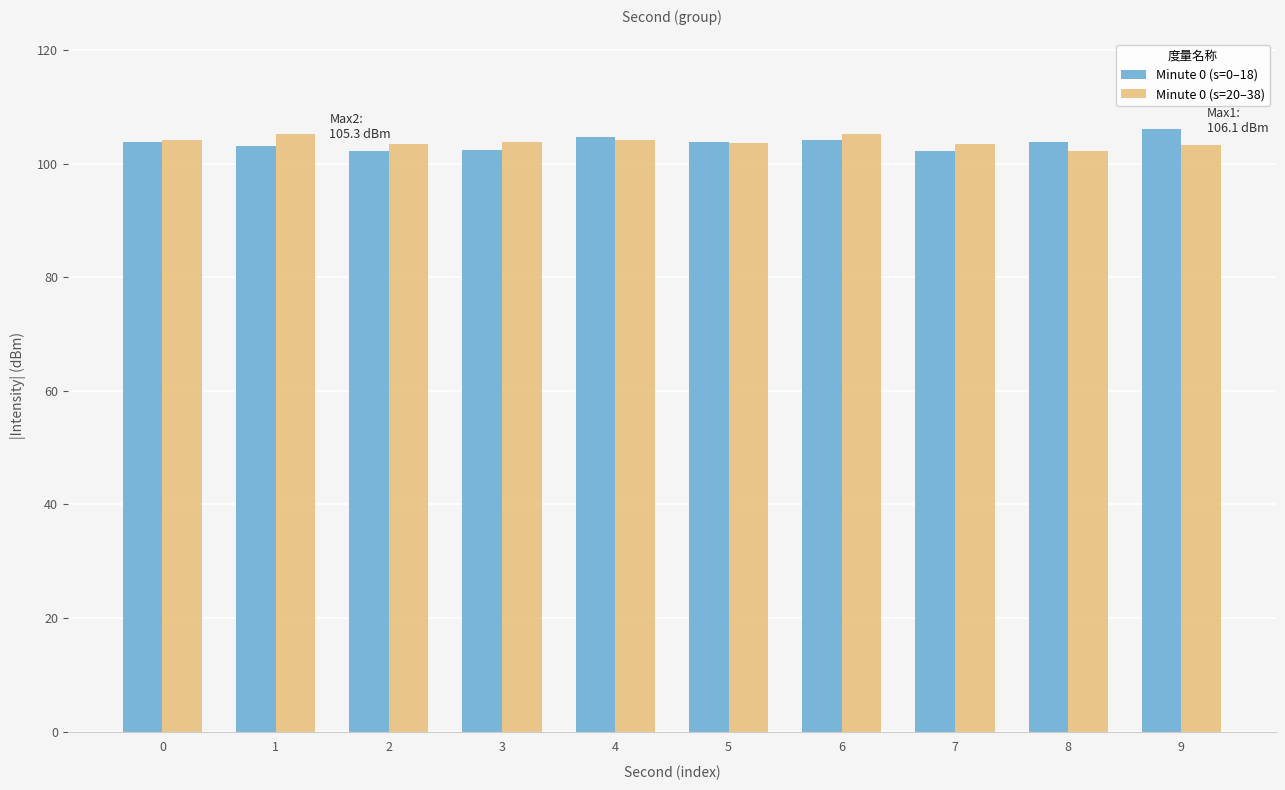

What is the average value of the Minute 0 (s=0–18) series?

103.6